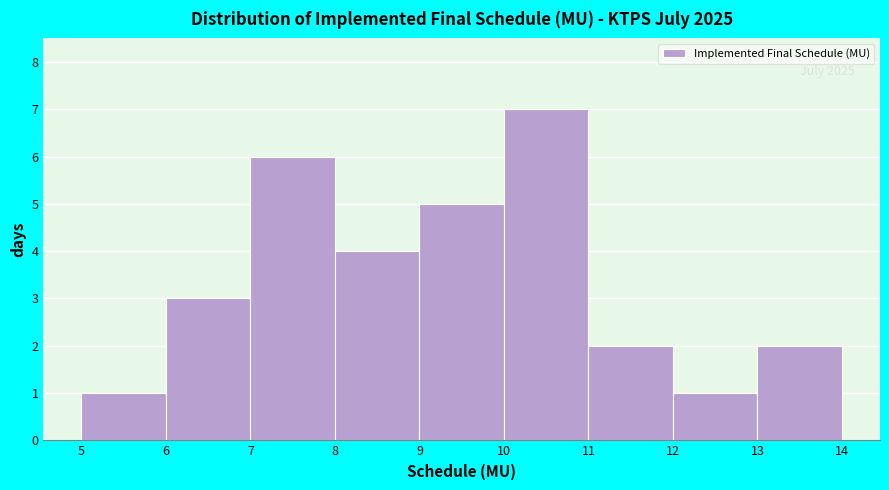

Which range on the x-axis has the tallest bar?

10 to 11